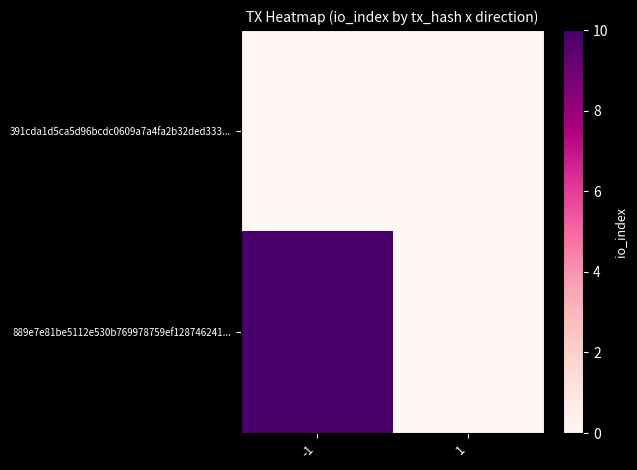

Reading right to left, list all the values displayed in this chart.

391cda1d5ca5d96bcdc0609a7a4fa2b32ded333...: 1=0	-1=0
889e7e81be5112e530b769978759ef128746241...: 1=0	-1=10